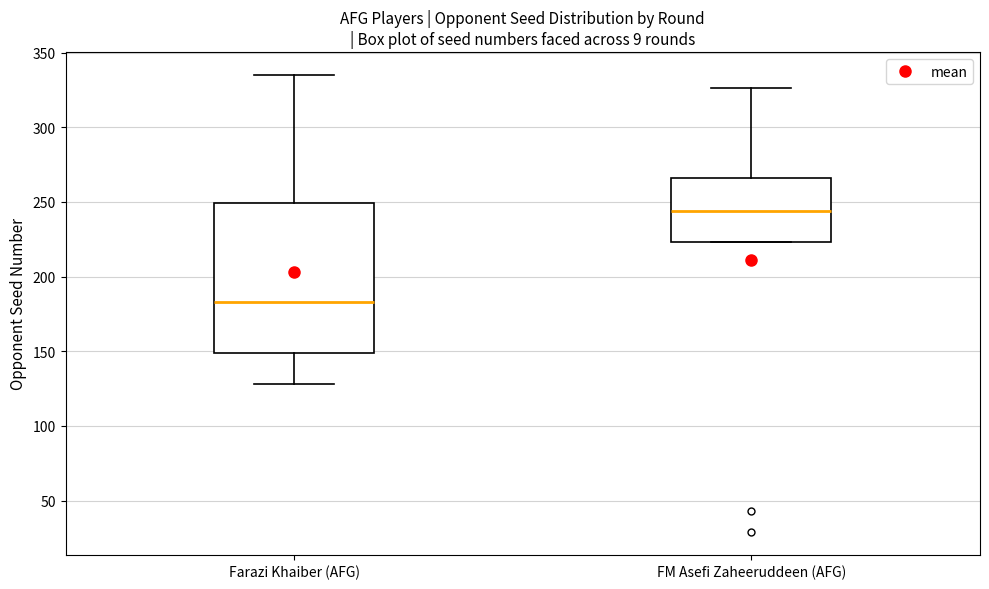

Reading left to right, transcribe this box plot: for each box, give where its median line is, the range the box spans, and where its two whiskers end, as read against the y-axis. The values are not printed on the chart, so give them approximately, as read against the axis.

Farazi Khaiber (AFG): median 185, box 150 to 250, whiskers 130 to 335
FM Asefi Zaheeruddeen (AFG): median 245, box 225 to 265, whiskers 225 to 325